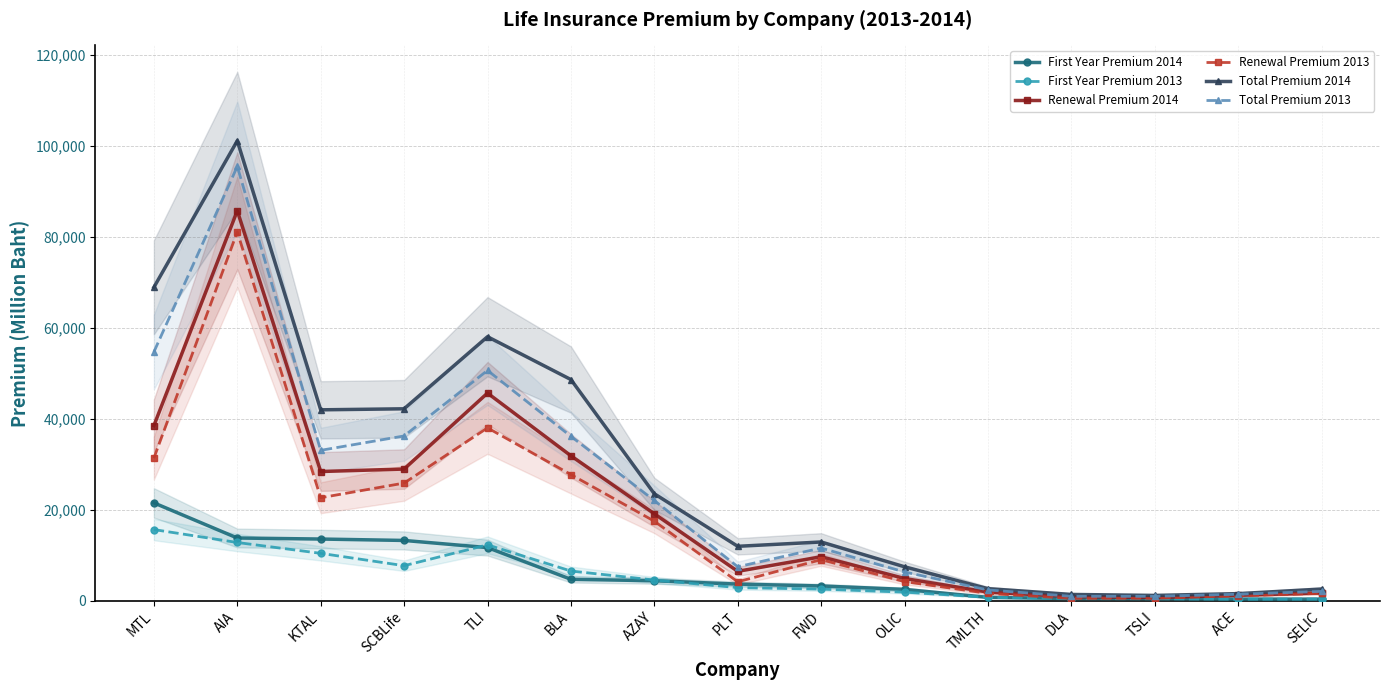

Rank the series at SCBLife from lowest to highest value.

First Year Premium 2013, First Year Premium 2014, Renewal Premium 2013, Renewal Premium 2014, Total Premium 2013, Total Premium 2014